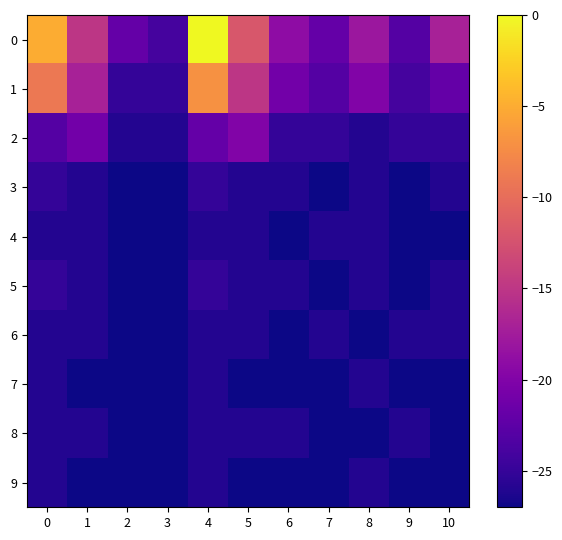

How many series are shown in this chart?

10